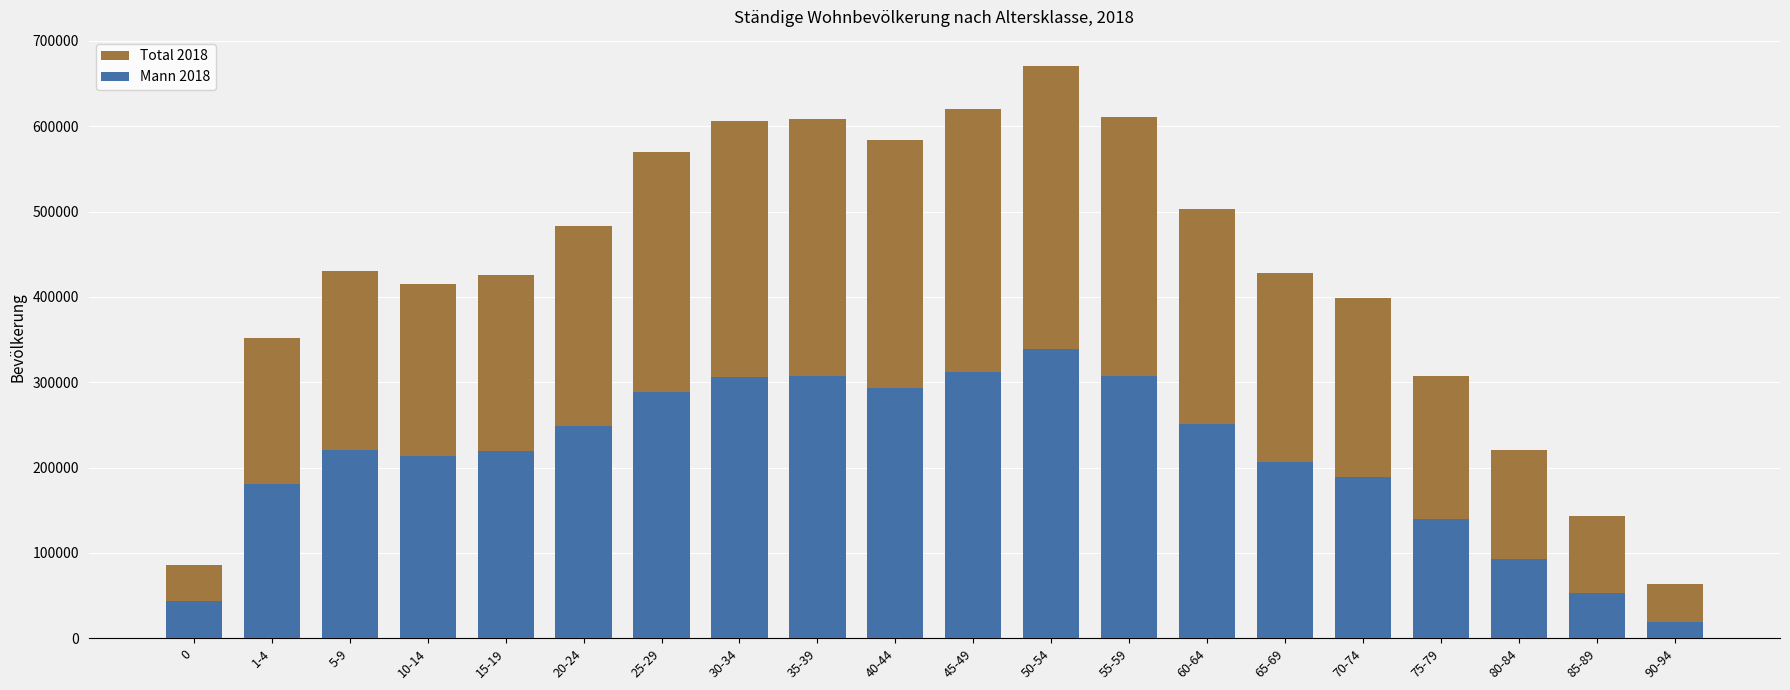

Between 20-24 and 80-84, which is larger?

20-24